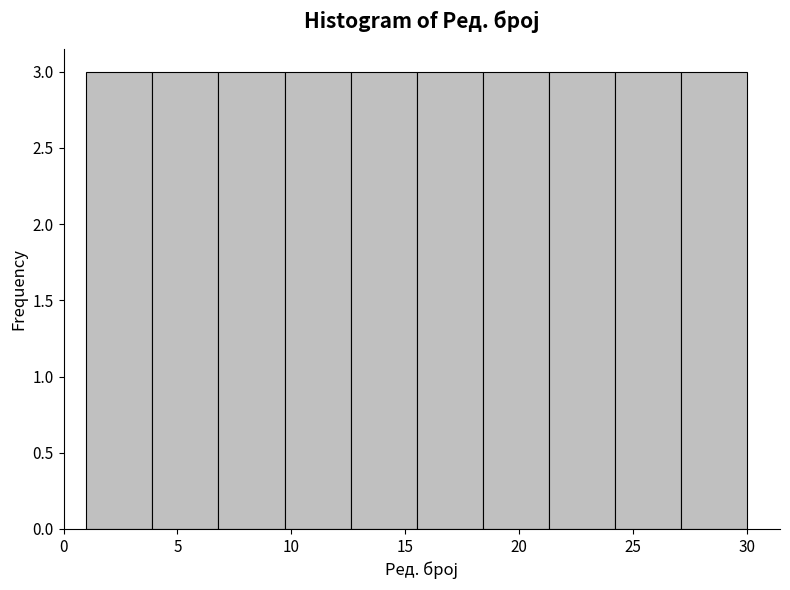

Reading left to right, list every bar in this chart as the range it spans on the x-axis followed by its height. Neither the bar edges nor the heights are printed on the chart, so give them approximately, as read against the axes.

1.0 to 3.9: 3
3.9 to 6.8: 3
6.8 to 9.7: 3
9.7 to 12.6: 3
12.6 to 15.5: 3
15.5 to 18.4: 3
18.4 to 21.3: 3
21.3 to 24.2: 3
24.2 to 27.1: 3
27.1 to 30.0: 3